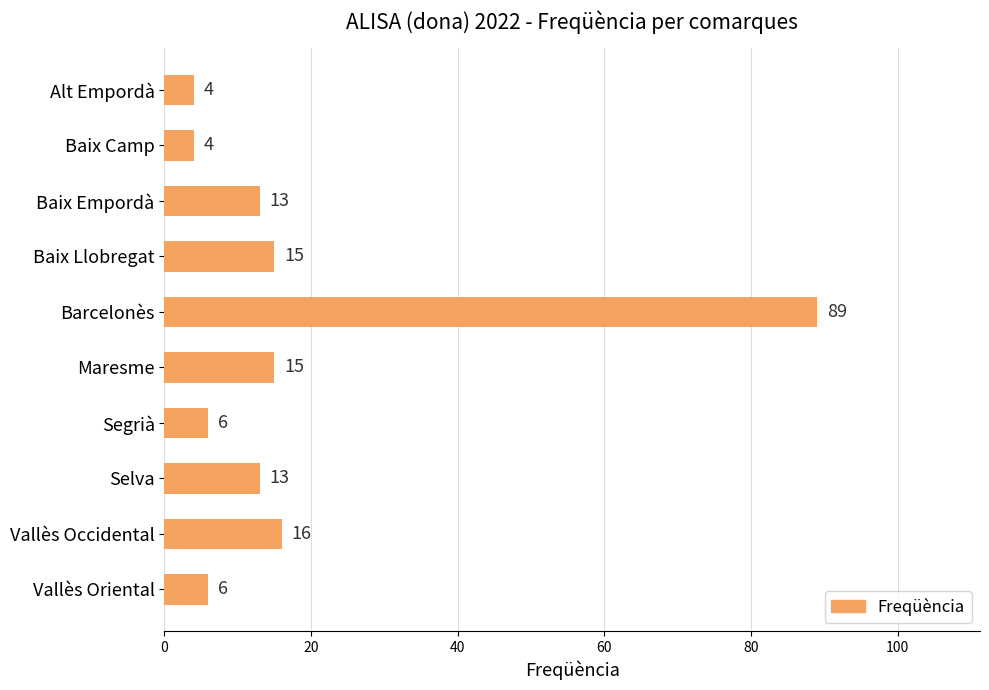

Reading bottom to top, what are all the values shown in this chart?

Vallès Oriental=6	Vallès Occidental=16	Selva=13	Segrià=6	Maresme=15	Barcelonès=89	Baix Llobregat=15	Baix Empordà=13	Baix Camp=4	Alt Empordà=4